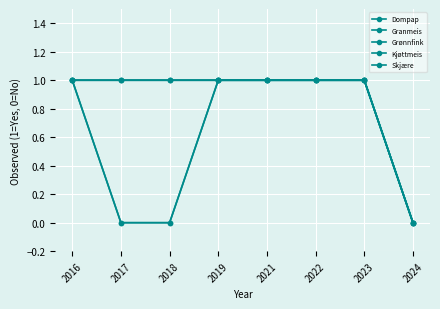

Does the chart have visible grid lines?

Yes